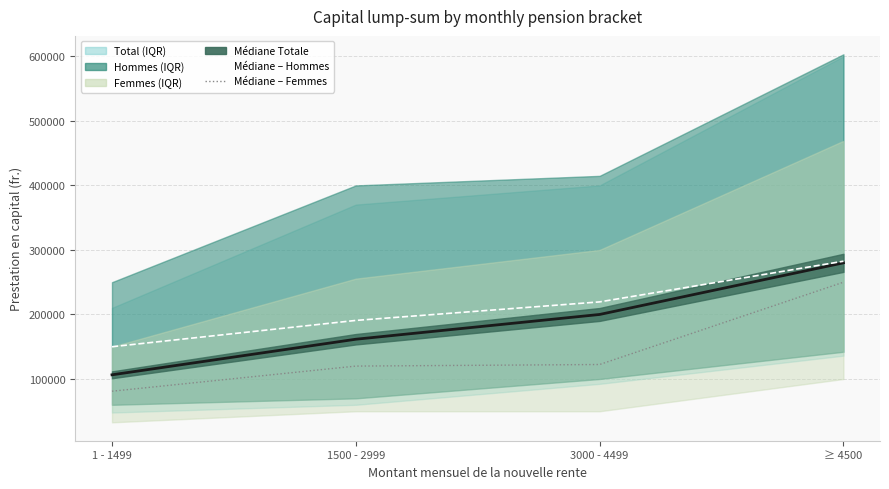

True or false: Médiane – Hommes has a value of 282523 at ≥ 4500.

True